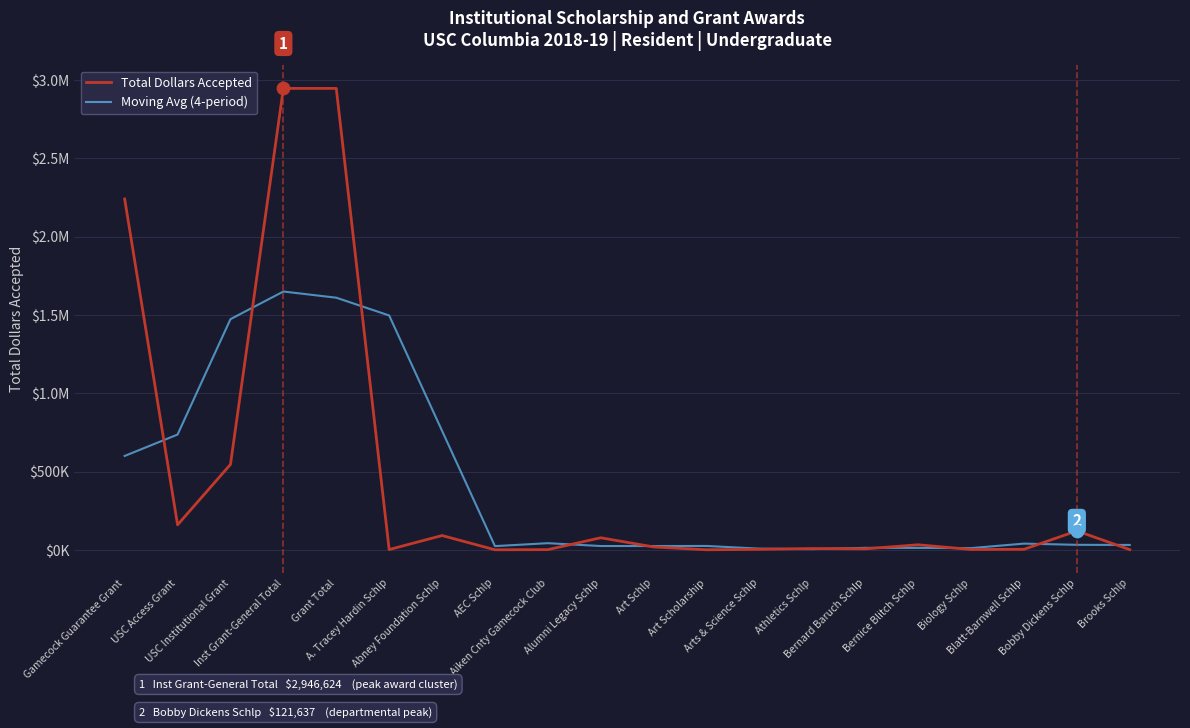

At which category is the sum across all series the highest?

Inst Grant-General Total